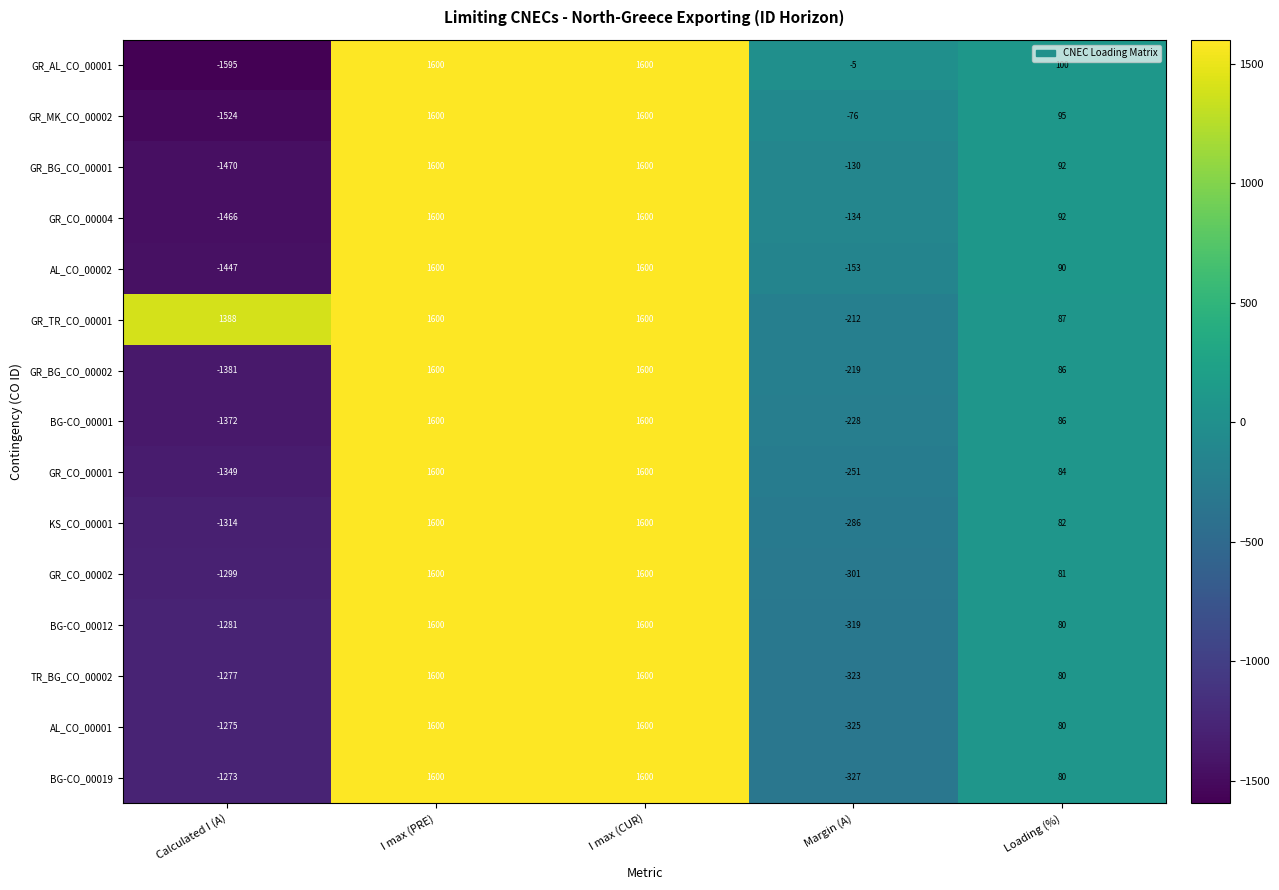

What is the lowest value of the GR_CO_00001 series?

-1349